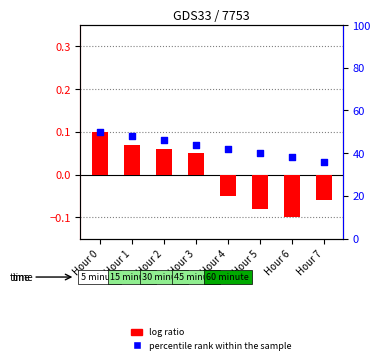

Which series contains the highest Y value?

percentile rank within the sample